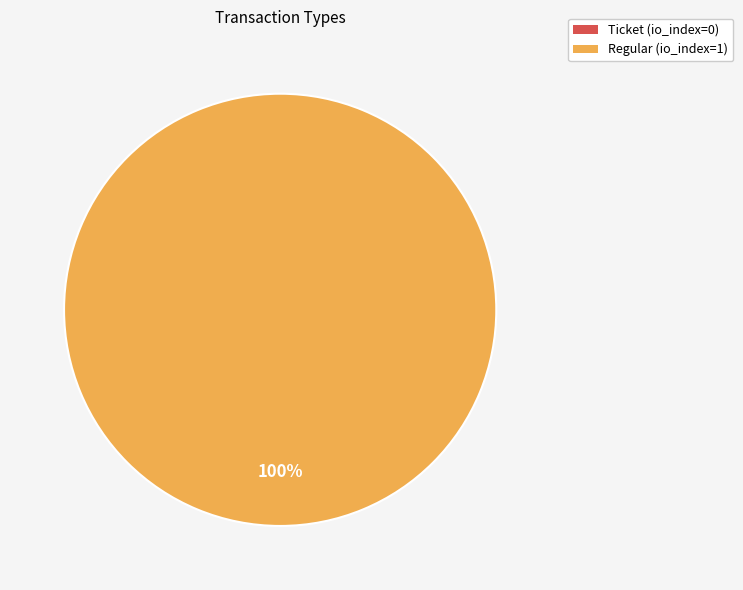

Count the number of slices in the pie.

2